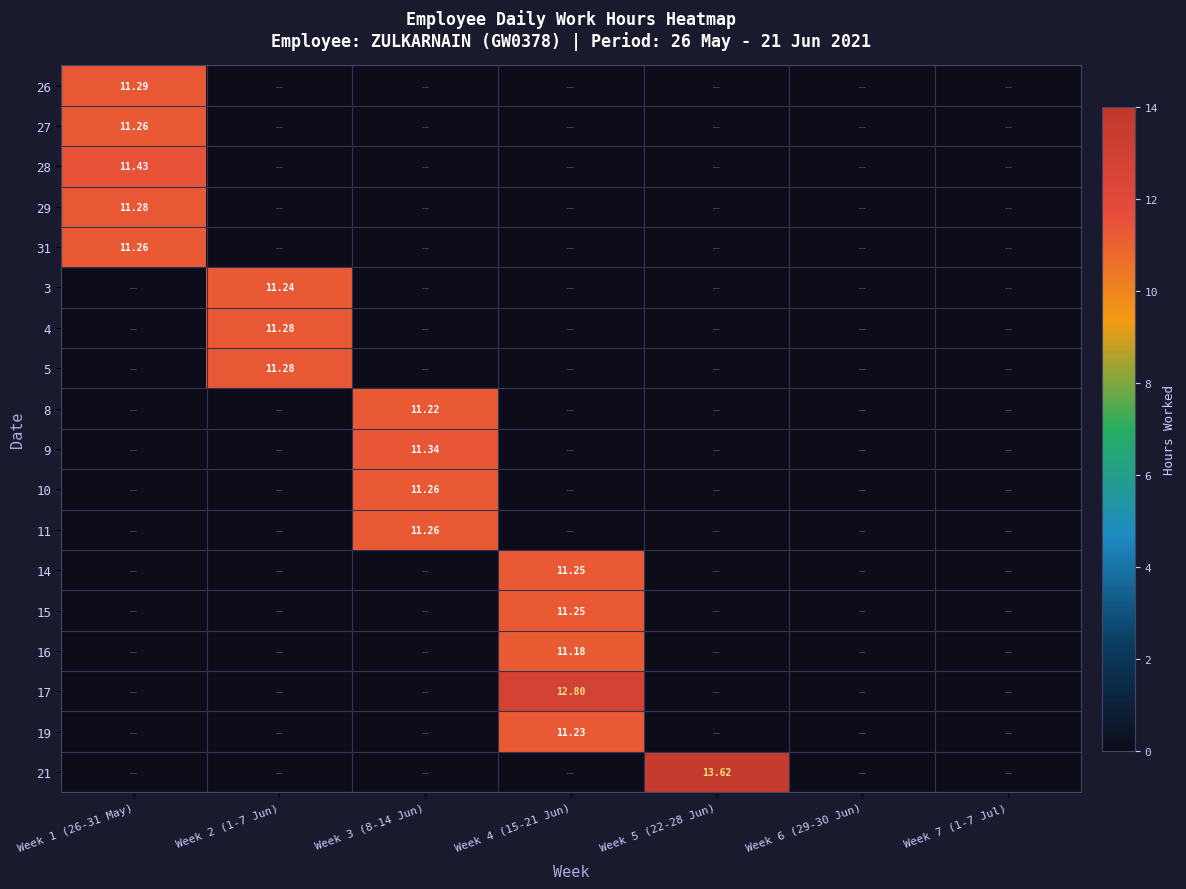

At which category is the sum across all series the highest?

Week 4 (15-21 Jun)